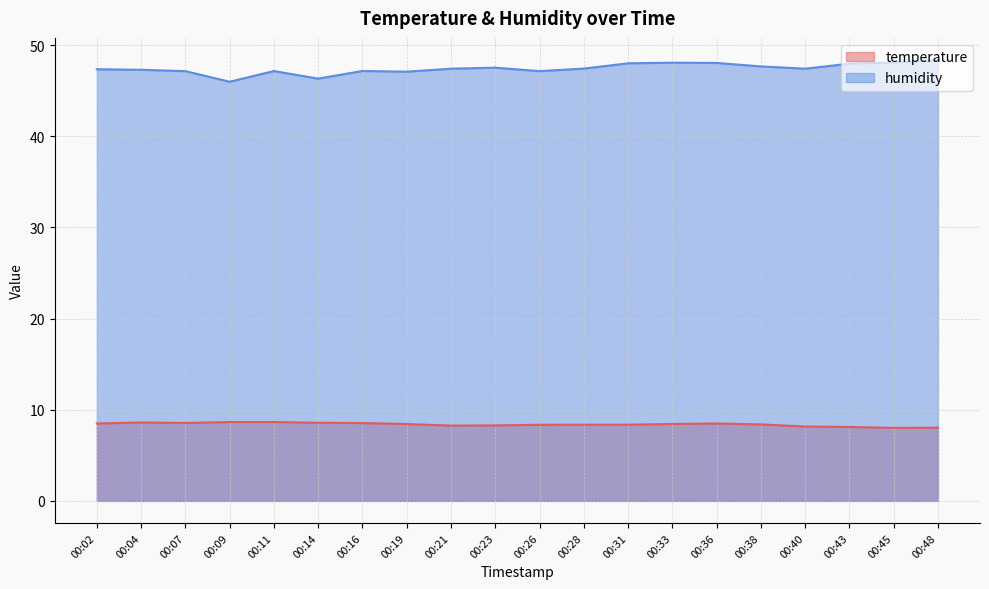

At which category does the chart reach its minimum across all series?

00:45